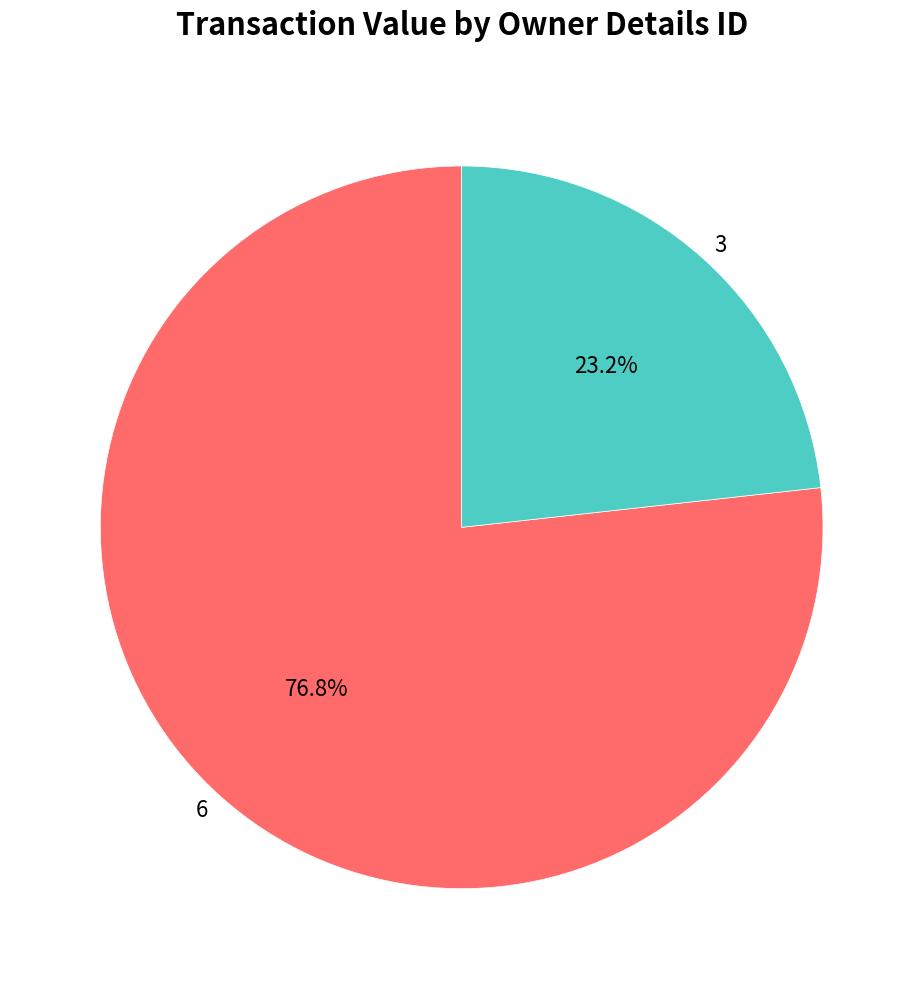

What portion of the pie excludes 6?

23.2%